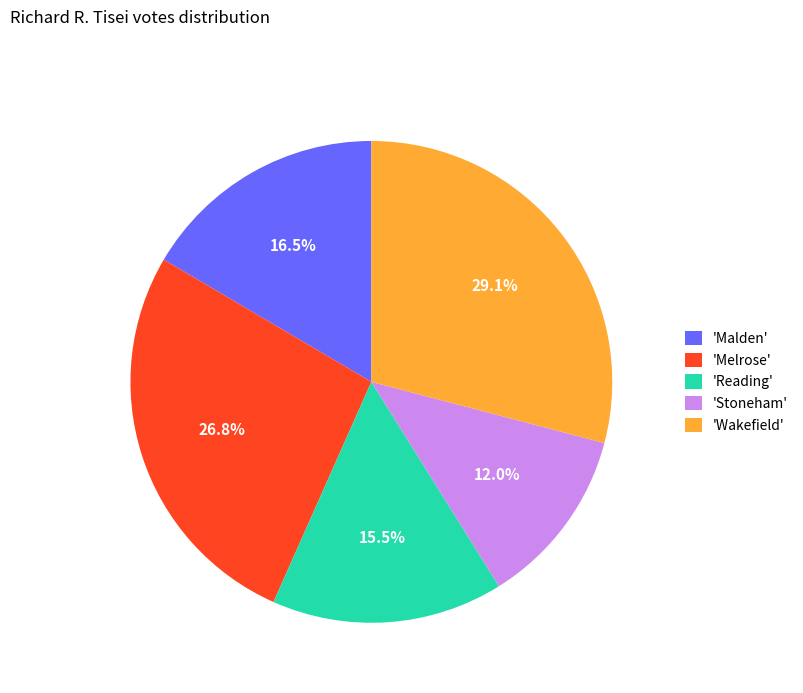

Which slice is the smallest?

'Stoneham'